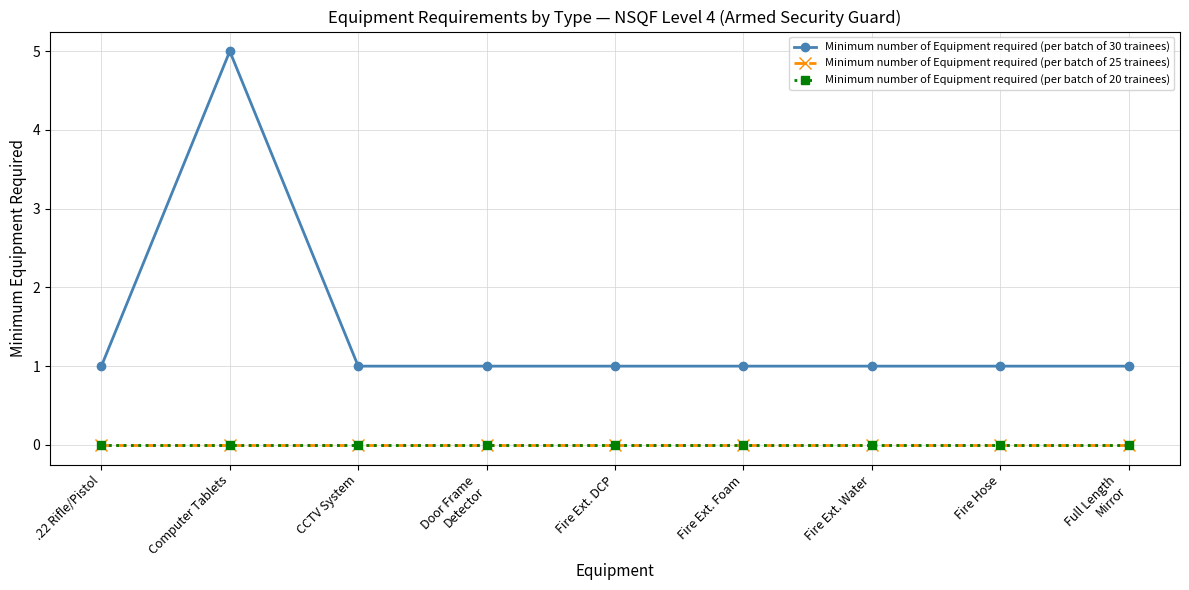

Does the chart have visible grid lines?

Yes